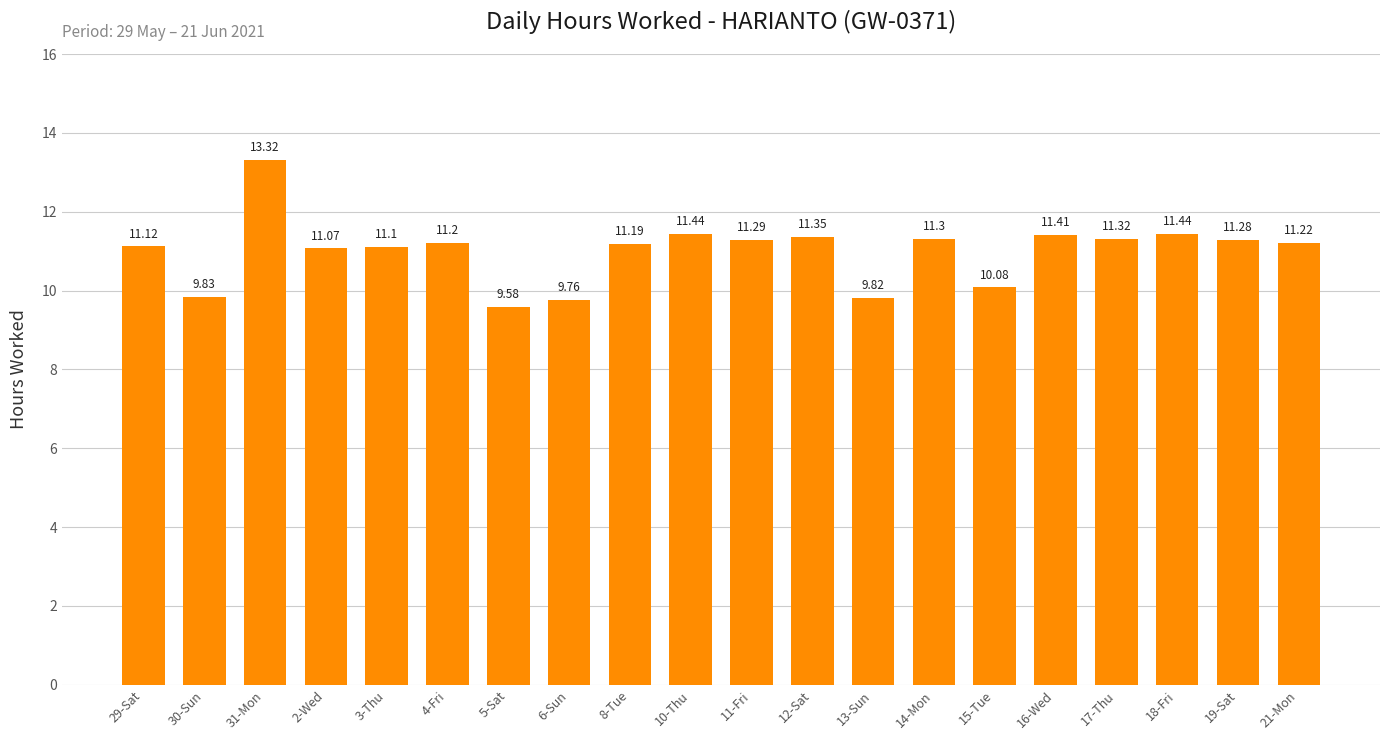

What is the greatest value displayed?

13.3